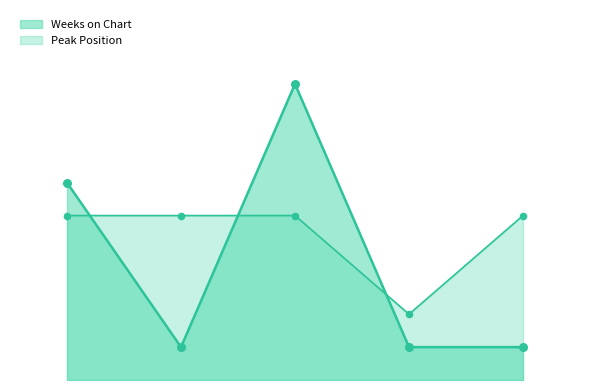

Which series has the largest total across all categories?

Peak Position